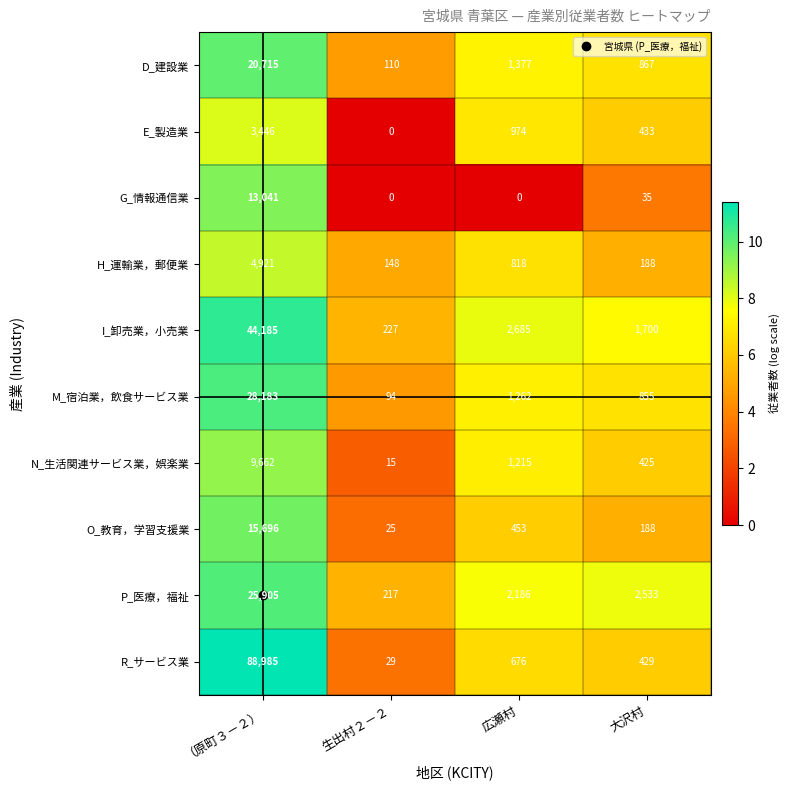

What value does the D_建設業 series have at 生出村２－２?

110